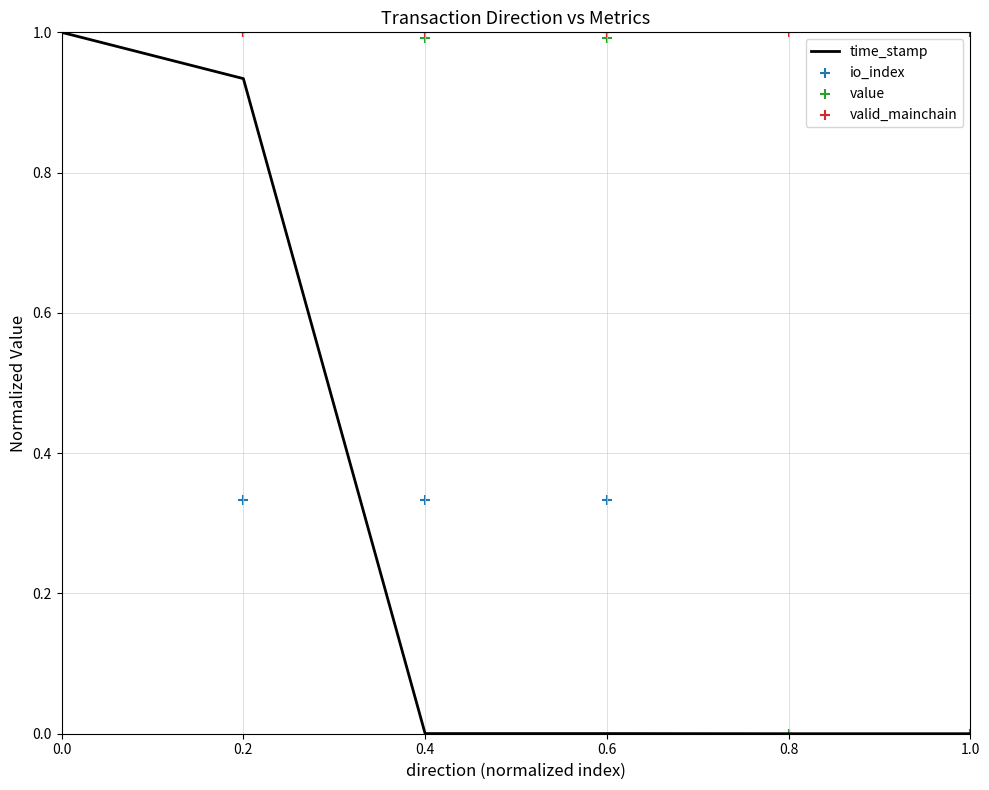

Which series has the largest total across all categories?

valid_mainchain